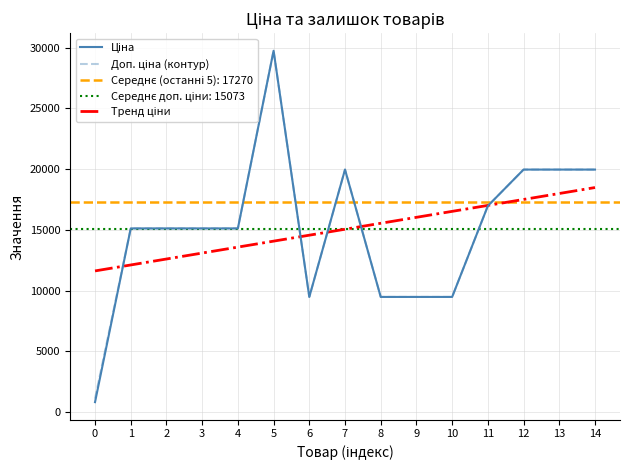

Where does the Ціна series first go above 15120?

5